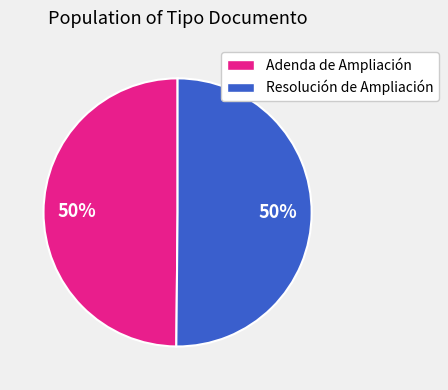

True or false: Adenda de Ampliación accounts for 62% of the total.

False